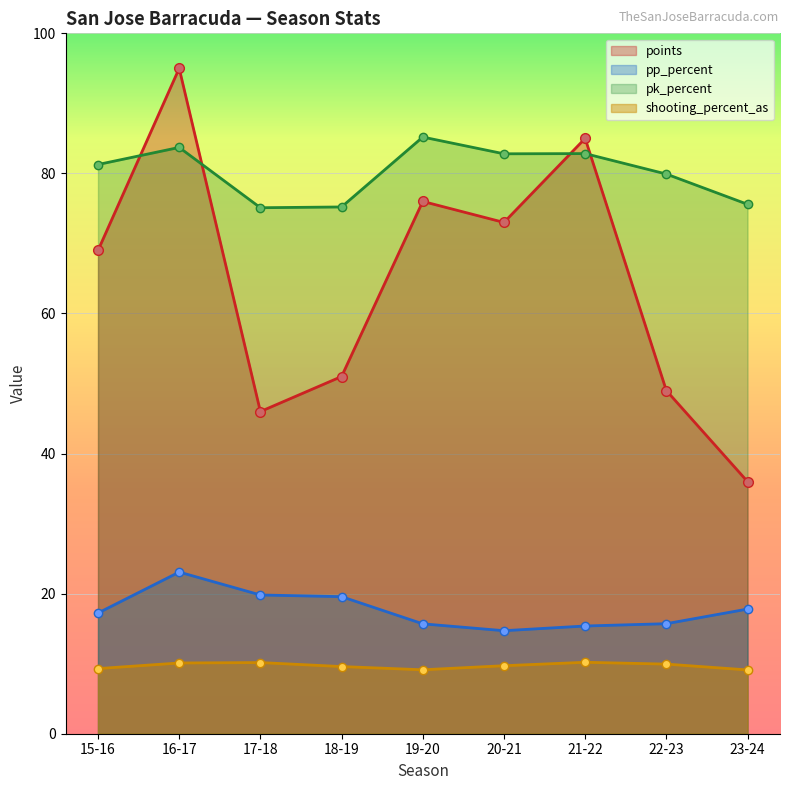

Reading left to right, what are all the values shown in this chart?

points: 15-16=69.0	16-17=95.0	17-18=46.0	18-19=51.0	19-20=76.0	20-21=73.0	21-22=85.0	22-23=49.0	23-24=36.0
pp_percent: 15-16=17.2	16-17=23.1	17-18=19.8	18-19=19.6	19-20=15.7	20-21=14.7	21-22=15.4	22-23=15.7	23-24=17.8
pk_percent: 15-16=81.3	16-17=83.7	17-18=75.1	18-19=75.2	19-20=85.2	20-21=82.8	21-22=82.8	22-23=79.9	23-24=75.6
shooting_percent_as: 15-16=9.3	16-17=10.1	17-18=10.2	18-19=9.6	19-20=9.1	20-21=9.7	21-22=10.2	22-23=9.9	23-24=9.1